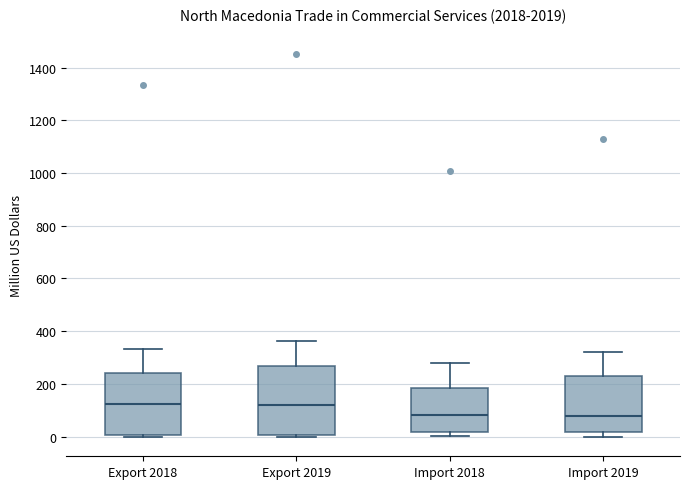

Where is the lower edge of the box for Import 2018 on the y-axis? The values are not printed on the chart, so give them approximately, as read against the axis.

20